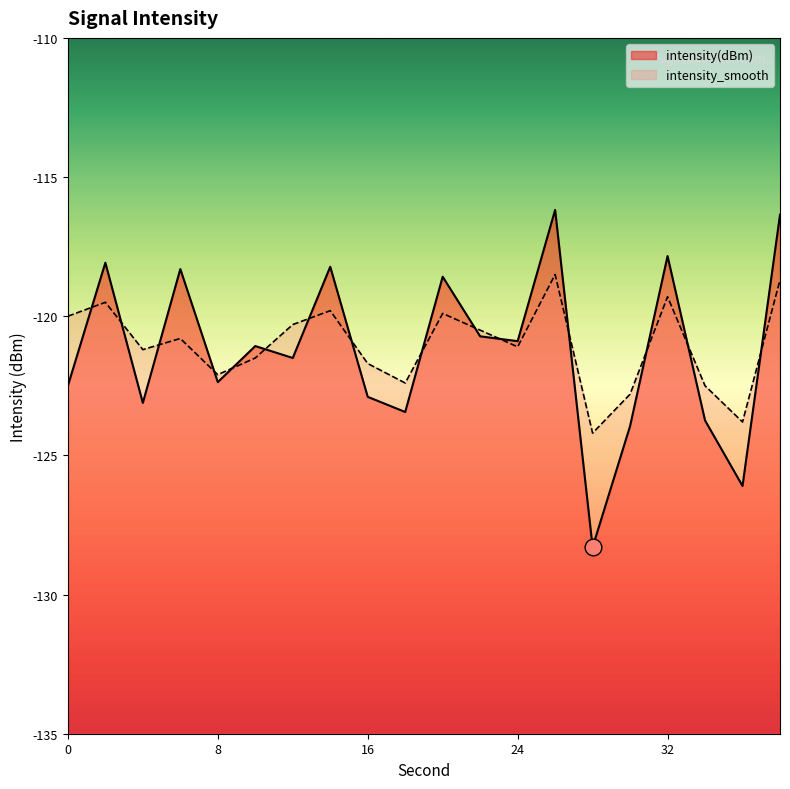

The value of intensity_smooth at 20 is -119.9. True or false?

True